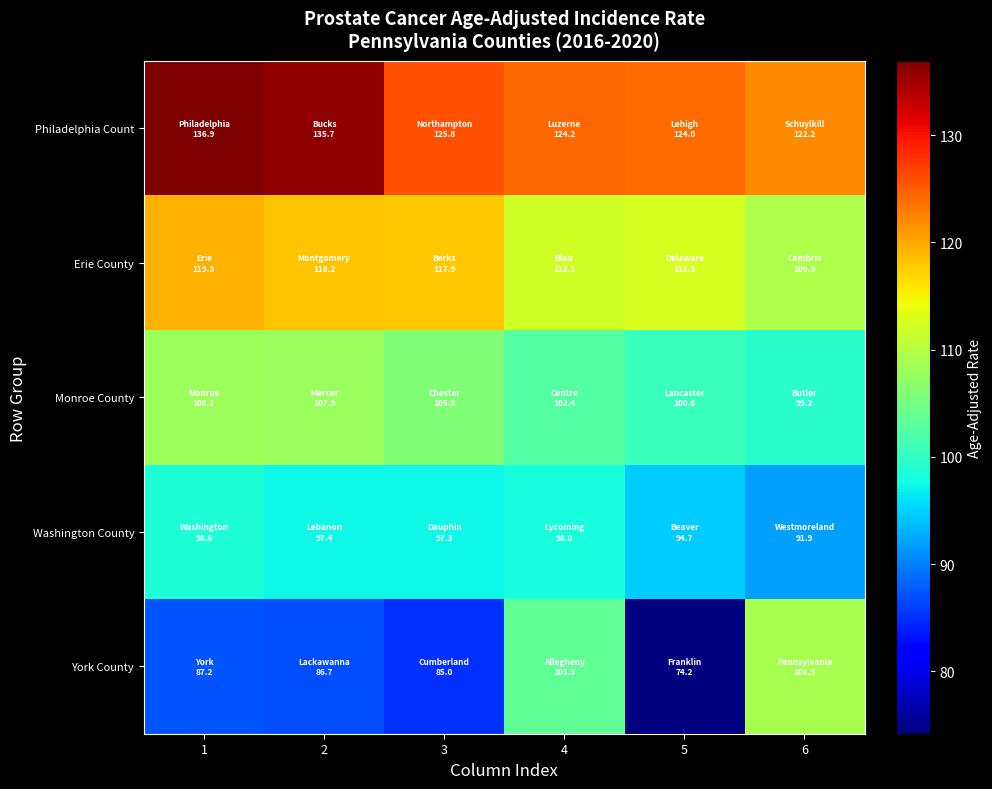

Which series changed the most between 1 and 6?

York County